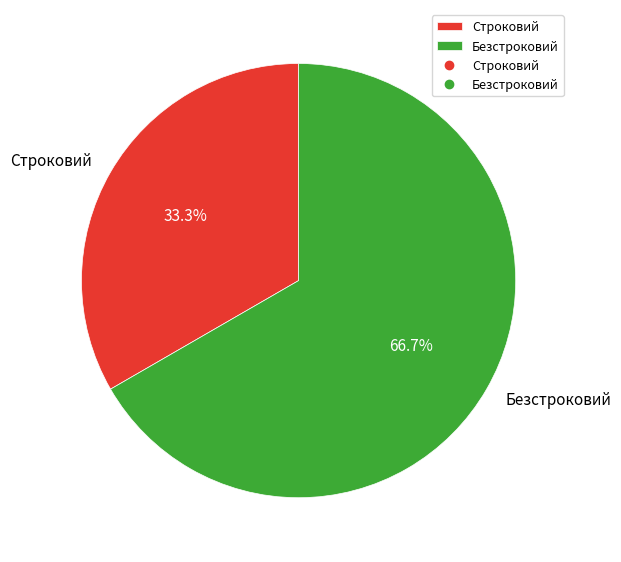

Rank the categories by value from lowest to highest.

Строковий, Безстроковий